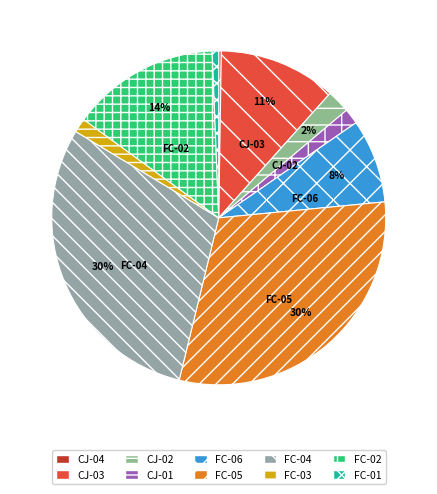

Does FC-01 account for over 50% of the chart?

No